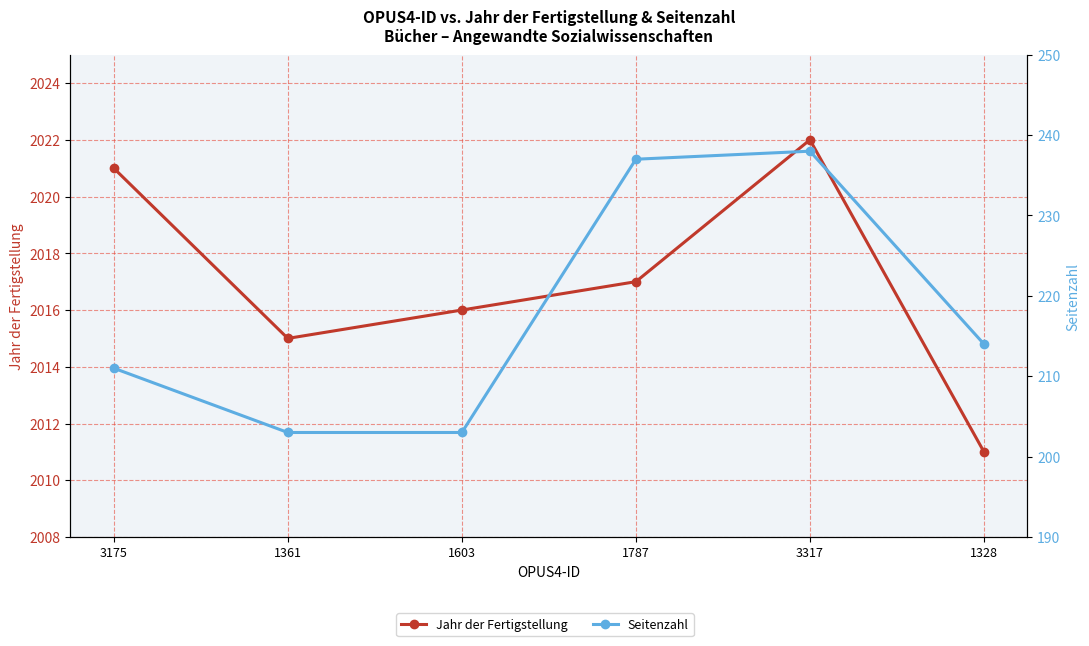

What is the total value across all series at 1328?

2225